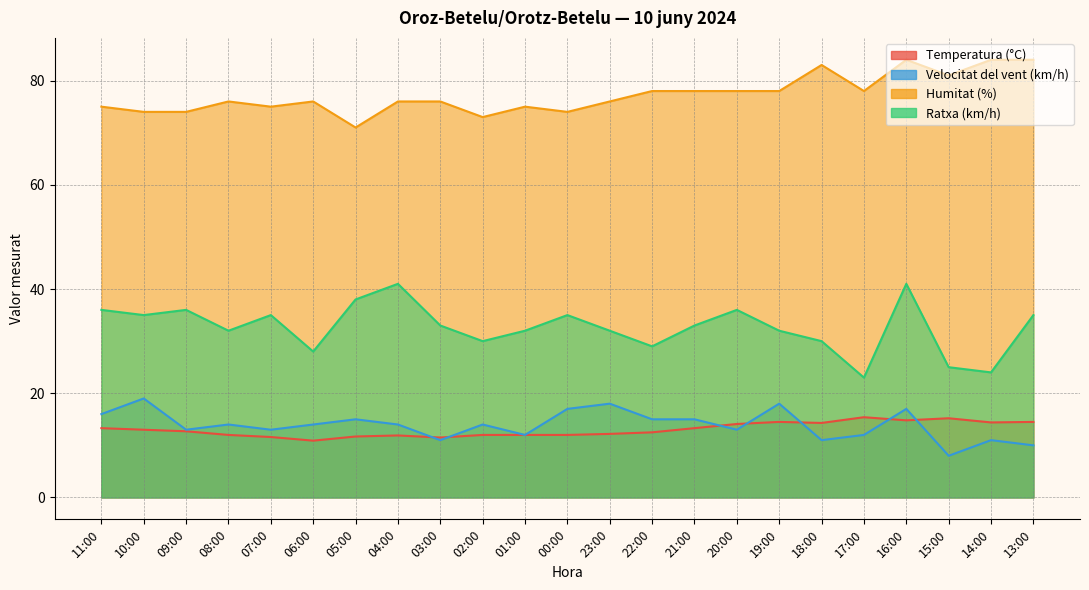

At how many categories does at least one series exceed 17?

23